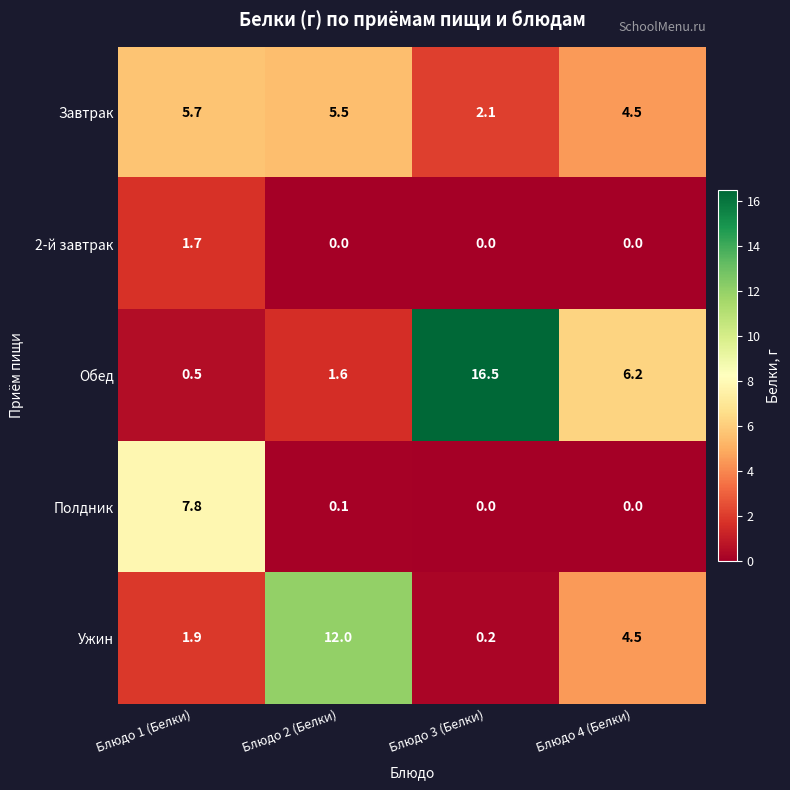

Rank the categories by Ужин value from lowest to highest.

Блюдо 3 (Белки), Блюдо 1 (Белки), Блюдо 4 (Белки), Блюдо 2 (Белки)